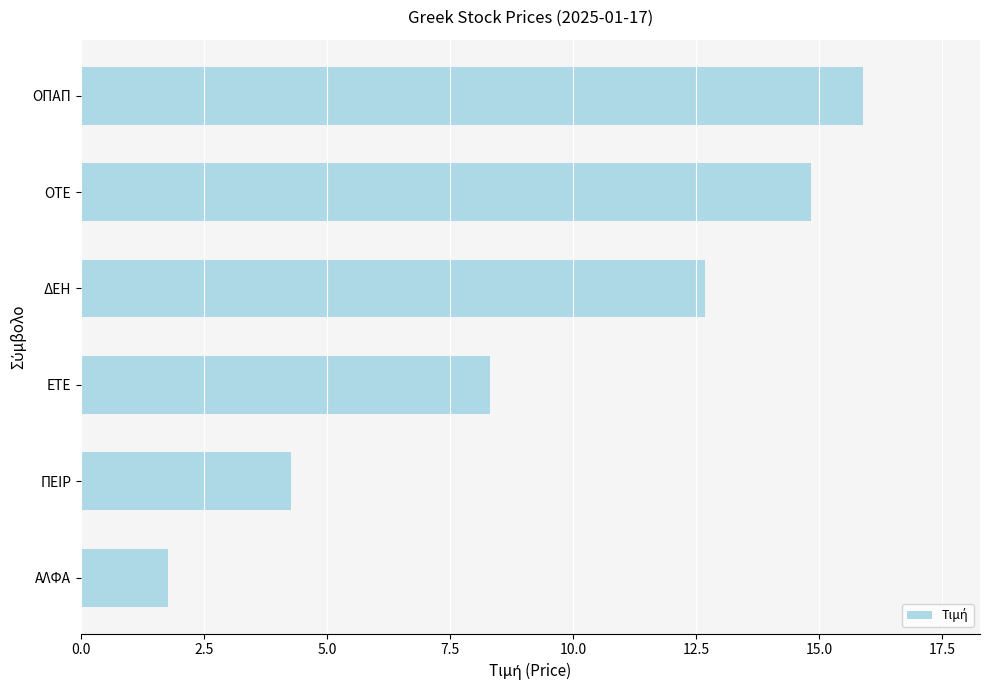

Reading bottom to top, what are all the values shown in this chart?

1.8	4.3	8.3	12.7	14.8	15.9